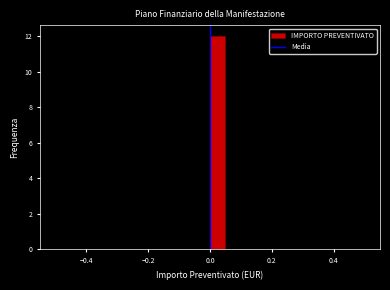

Around what value on the x-axis is the tallest bar? Give the approximate position of its centre, as read against the axis.

0.02